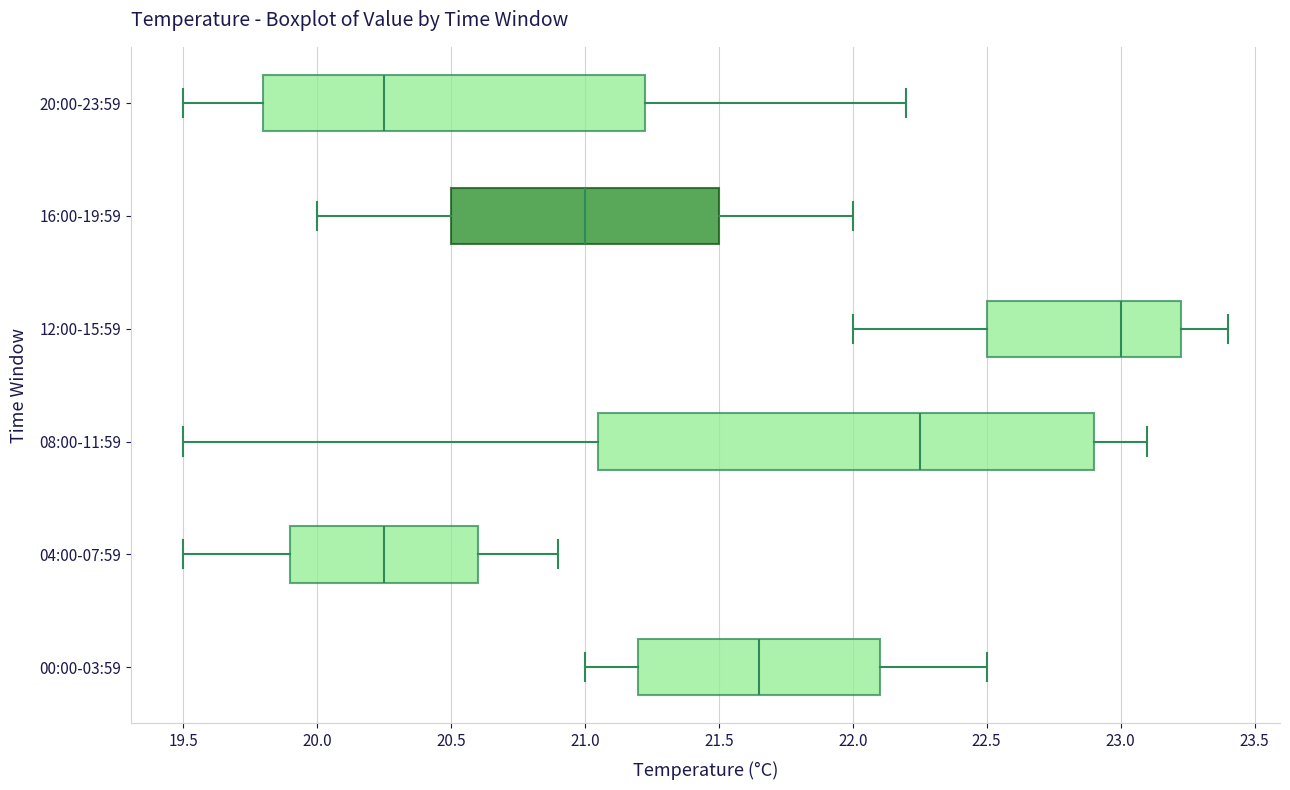

Reading bottom to top, read every box against the x-axis: the position of its median line, the range the box covers, and the ends of its whiskers. The values are not printed on the chart, so give them approximately, as read against the axis.

00:00-03:59: median 21.65, box 21.20 to 22.10, whiskers 21.00 to 22.50
04:00-07:59: median 20.25, box 19.90 to 20.60, whiskers 19.50 to 20.90
08:00-11:59: median 22.25, box 21.05 to 22.90, whiskers 19.50 to 23.10
12:00-15:59: median 23.00, box 22.50 to 23.25, whiskers 22.00 to 23.40
16:00-19:59: median 21.00, box 20.50 to 21.50, whiskers 20.00 to 22.00
20:00-23:59: median 20.25, box 19.80 to 21.25, whiskers 19.50 to 22.20